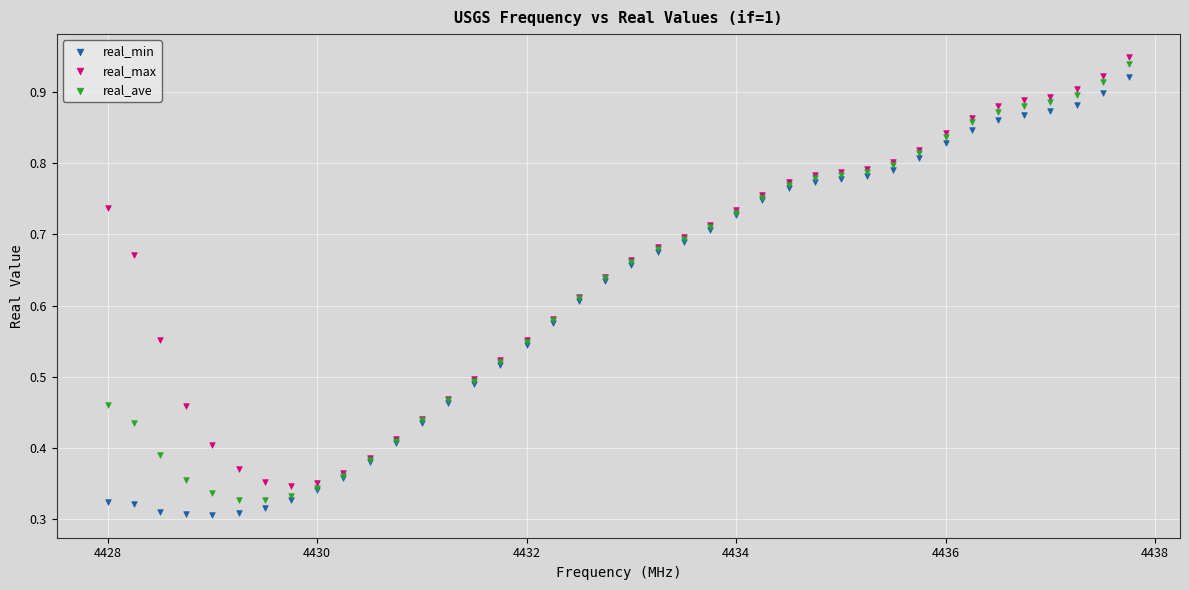

Which series reaches the maximum Y coordinate?

real_max